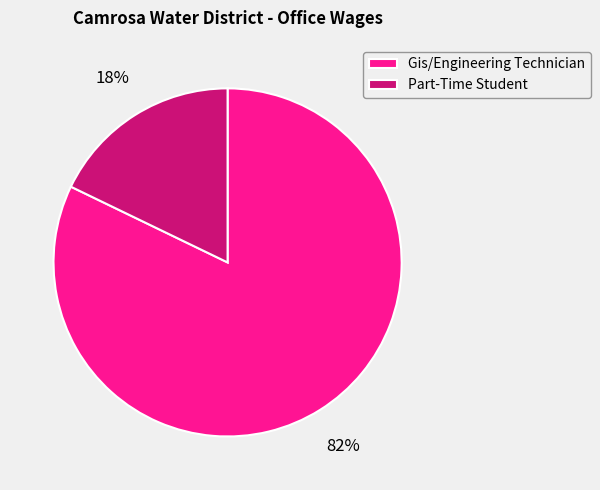

Is there any slice that represents more than half of the pie?

Yes